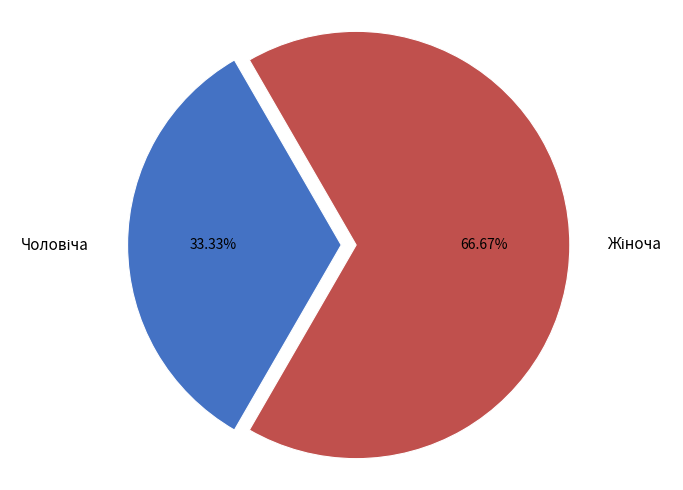

How many slices are in this pie chart?

2